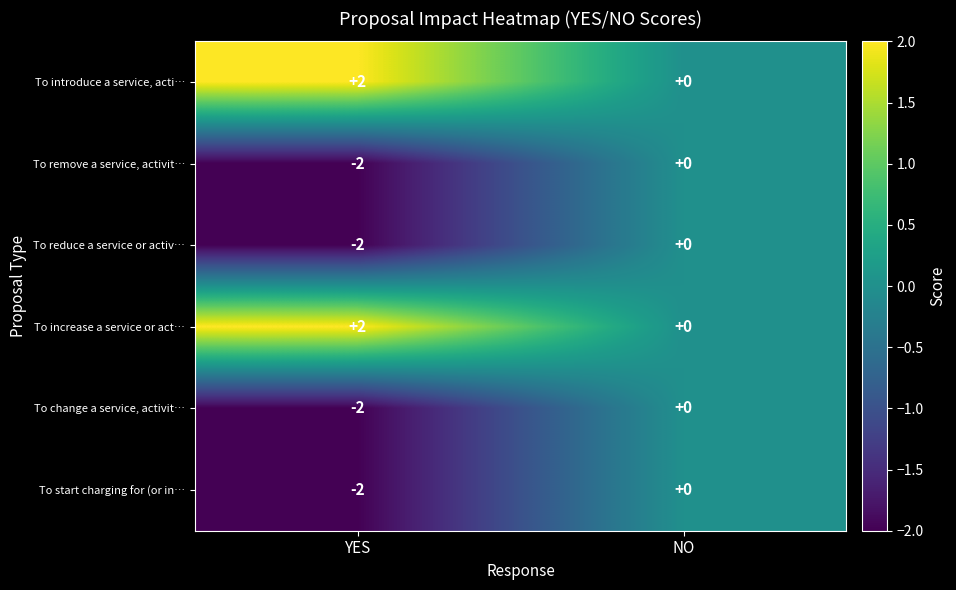

Is it true that To start charging for (or in… equals -4 at YES?

False